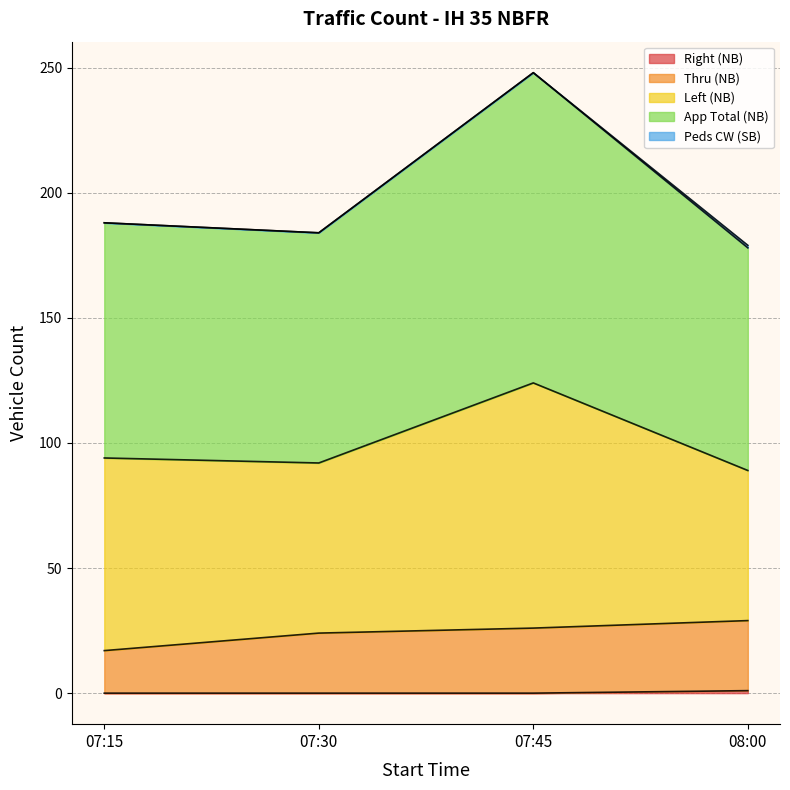

Does the chart have visible grid lines?

Yes